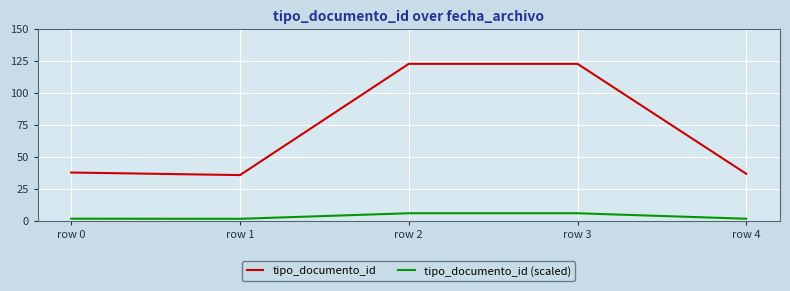

What is the greatest value displayed?

123.0